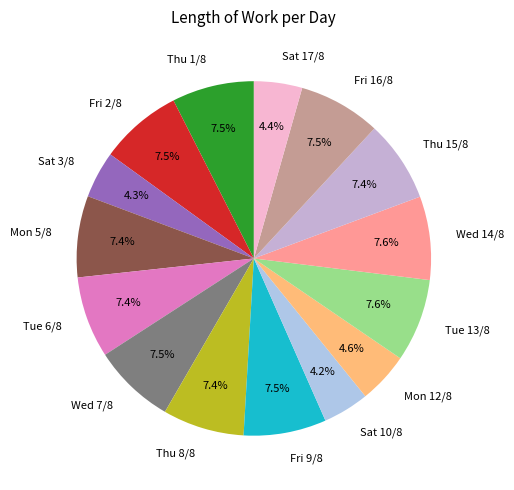

Do Wed 14/8 and Mon 5/8 together represent more than half of the pie?

No